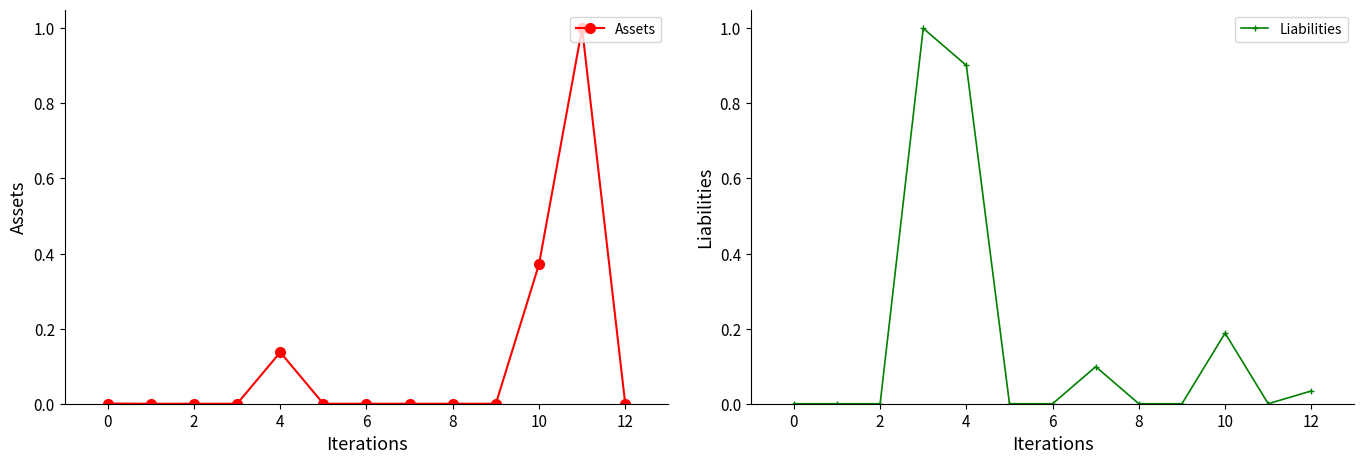

How many lines are shown in the chart?

2